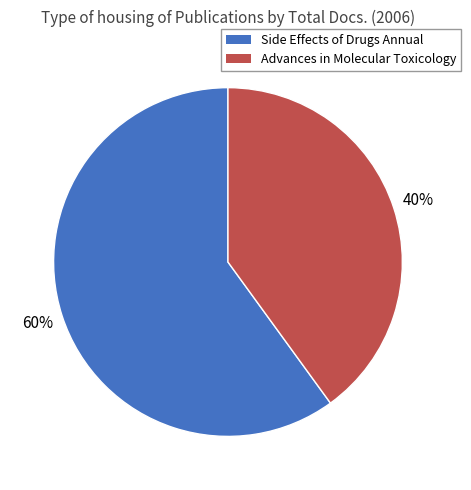

Is it true that Side Effects of Drugs Annual is 74% of the pie?

False